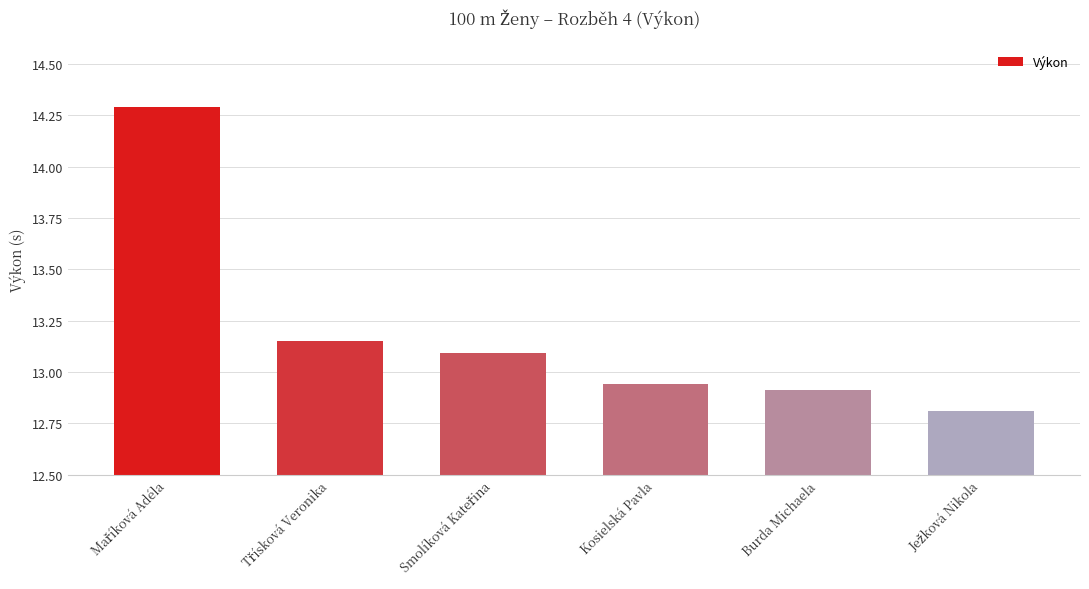

What is the maximum value shown in the chart?

14.3